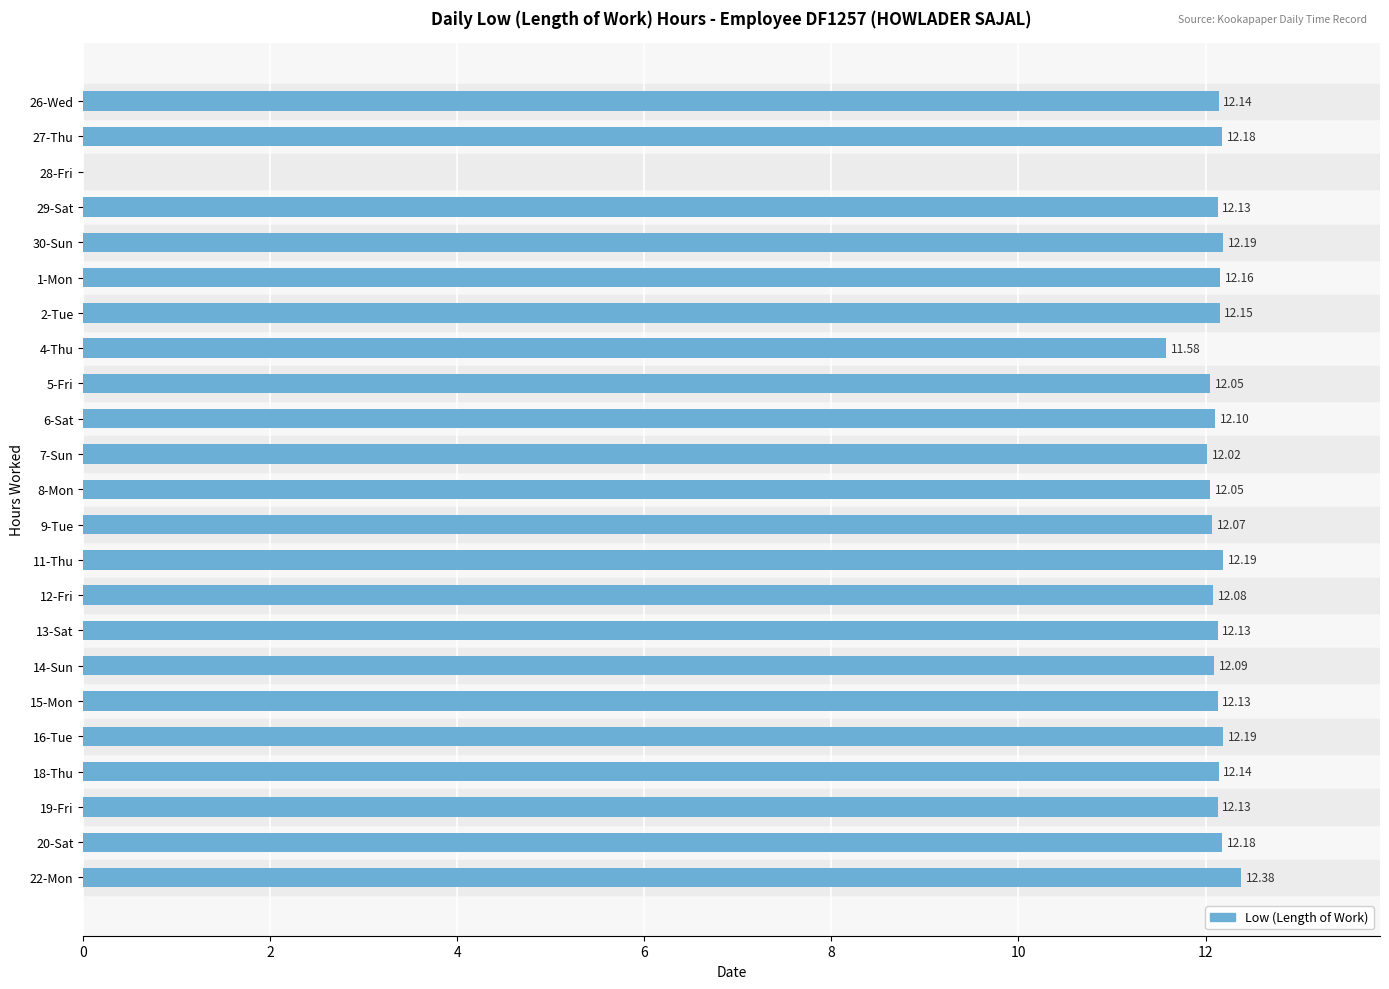

At which label is the value closest to 6?

4-Thu